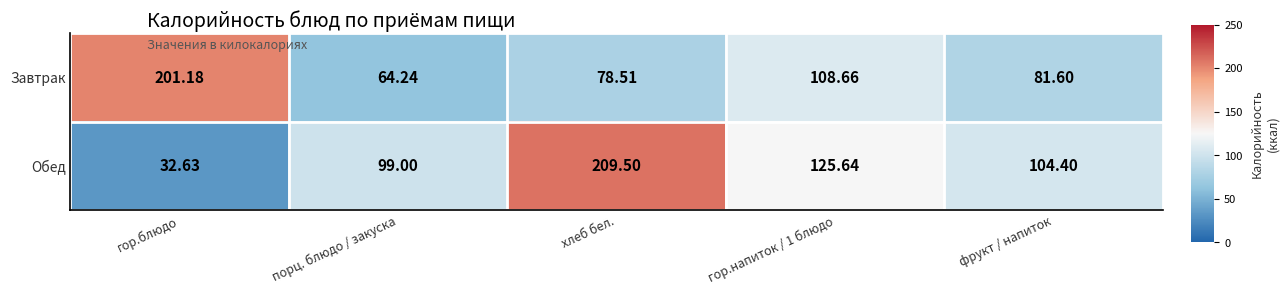

At which category is the sum across all series the highest?

хлеб бел.